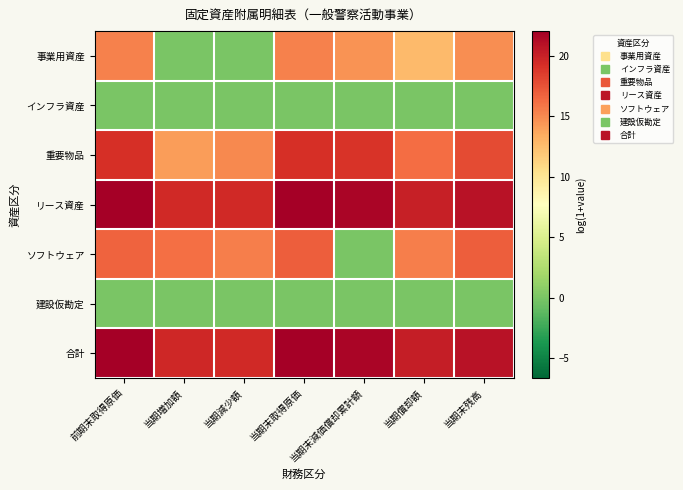

At 当期増加額, list the series in order from largest to smallest.

合計, リース資産, ソフトウェア, 重要物品, 事業用資産, インフラ資産, 建設仮勘定